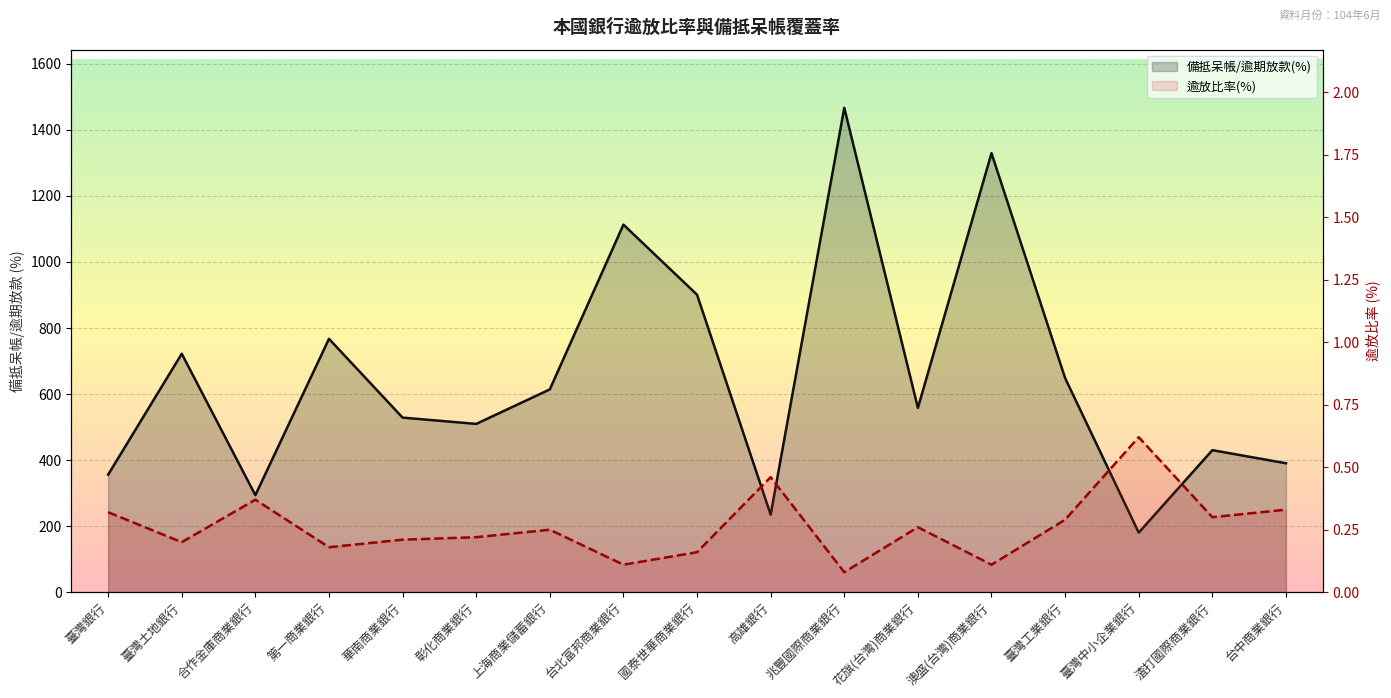

How many interior local valleys does the 備抵呆帳/逾期放款(%) series have?

5